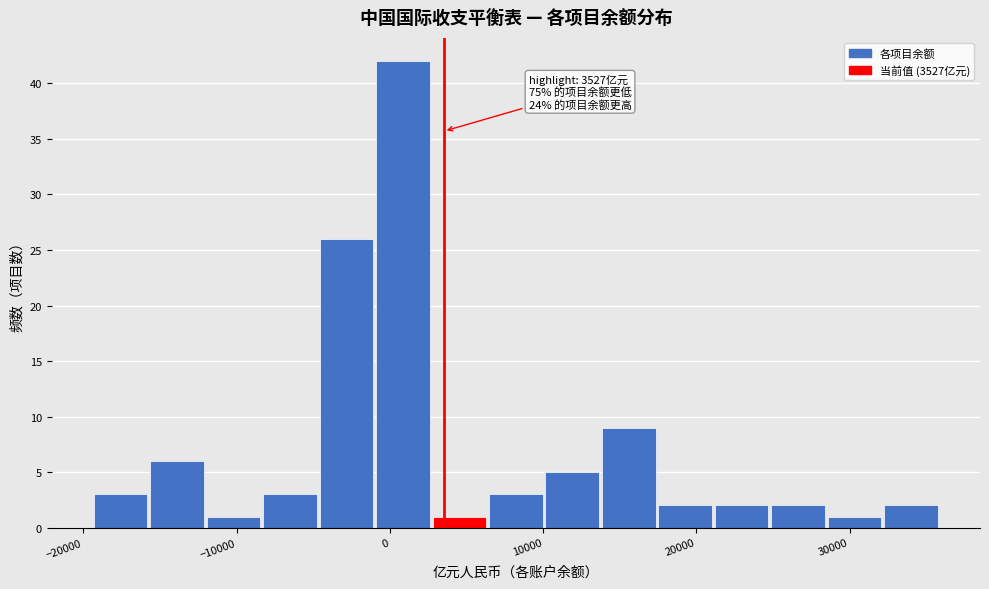

Read against the x-axis, roughly where is the centre of the tallest bar?

1000